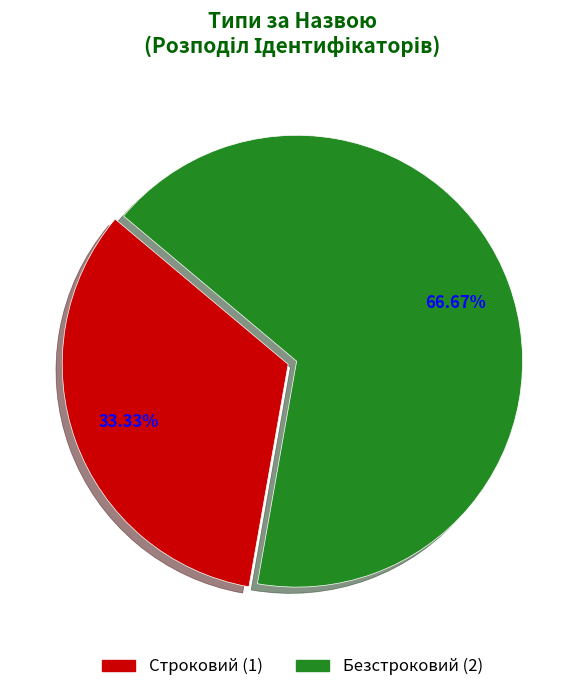

Which category has the biggest portion of the pie?

Безстроковий